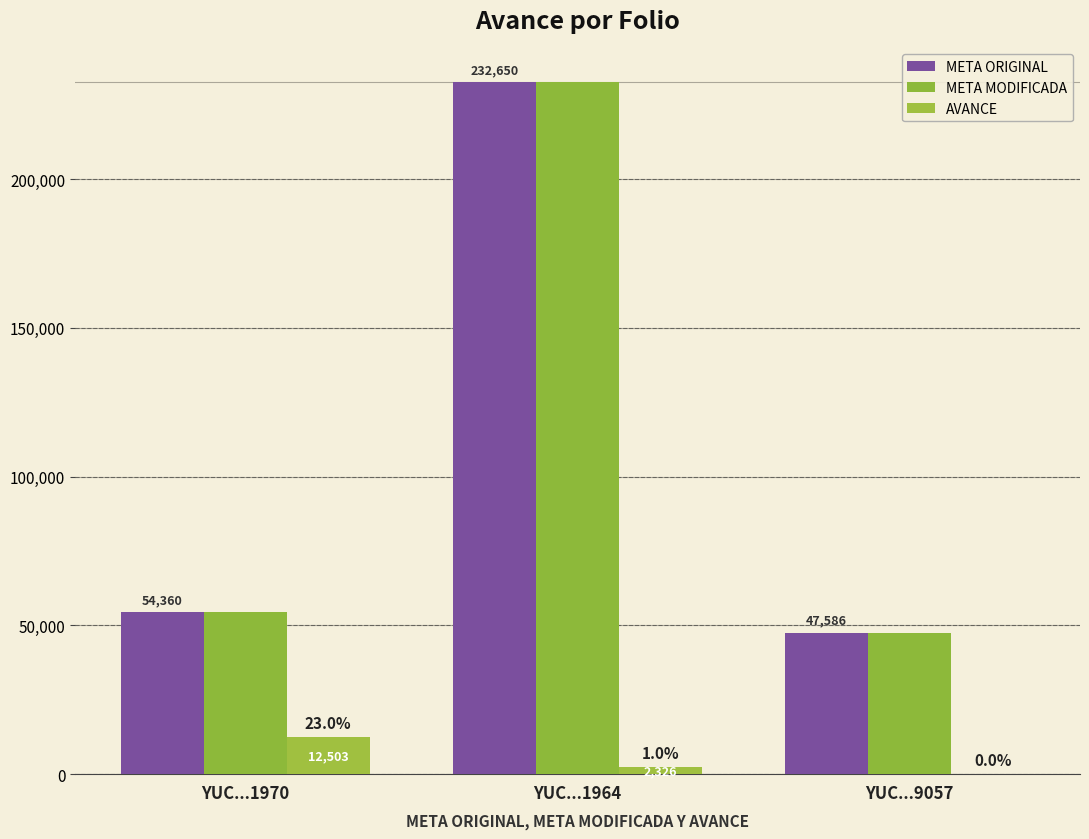

Are the bars grouped side by side (vs. stacked)?

Yes